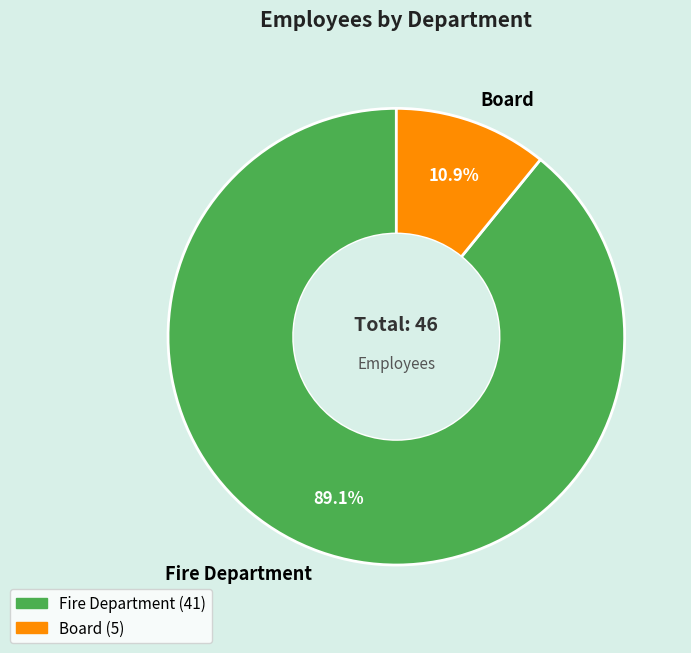

To the nearest percent, what is the difference between the largest and smallest slice percentages?

78%